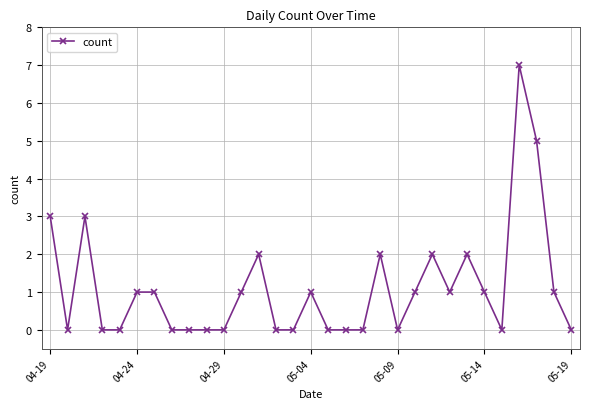

True or false: the data has more than 2 interior local peaks.

True